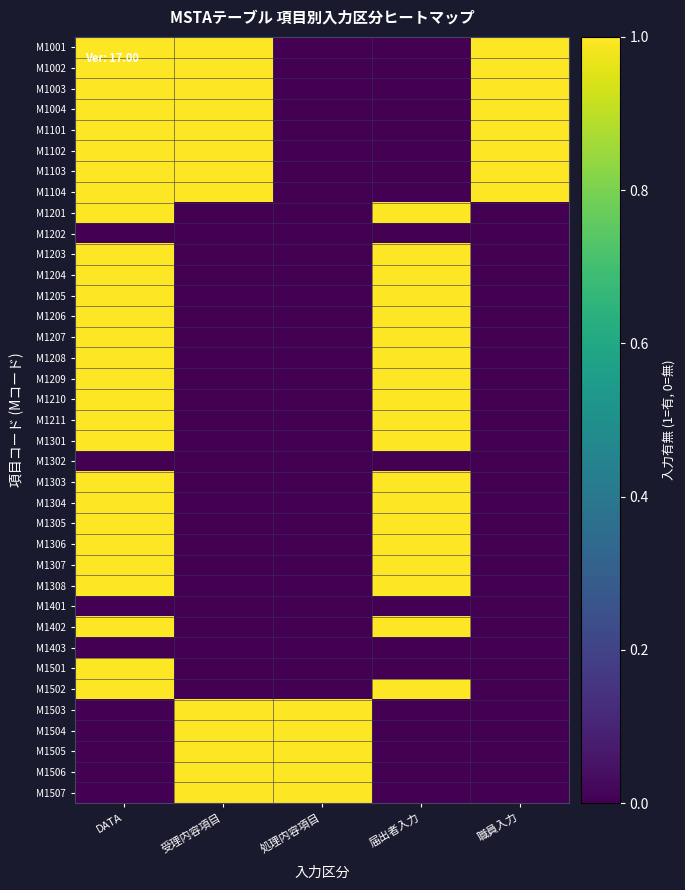

Which series has the largest range (max minus min)?

M1001